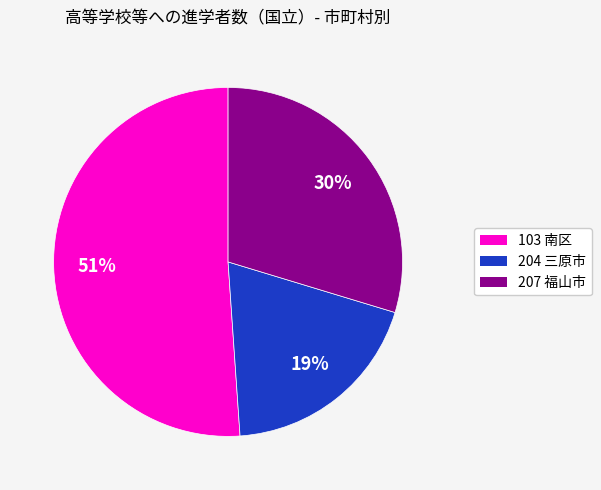

True or false: 207 福山市 accounts for 30% of the total.

True